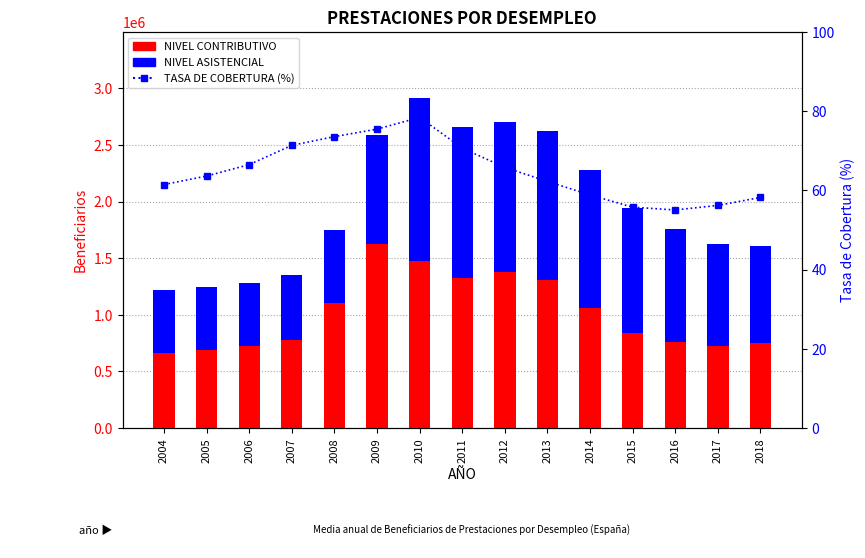

Does the chart contain stacked bars?

No